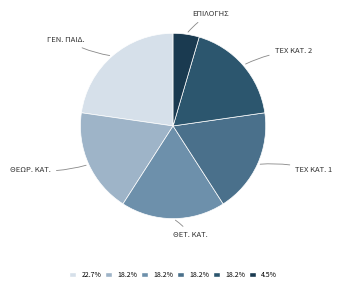

Is there any slice that represents more than half of the pie?

No